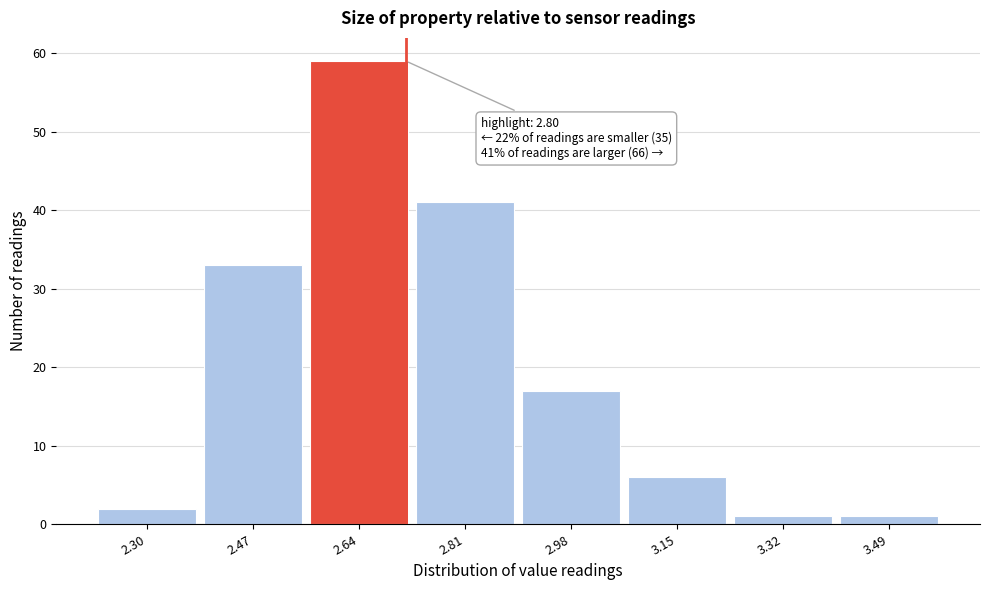

Reading left to right, what are all the values shown in this chart?

2	33	59	41	17	6	1	1